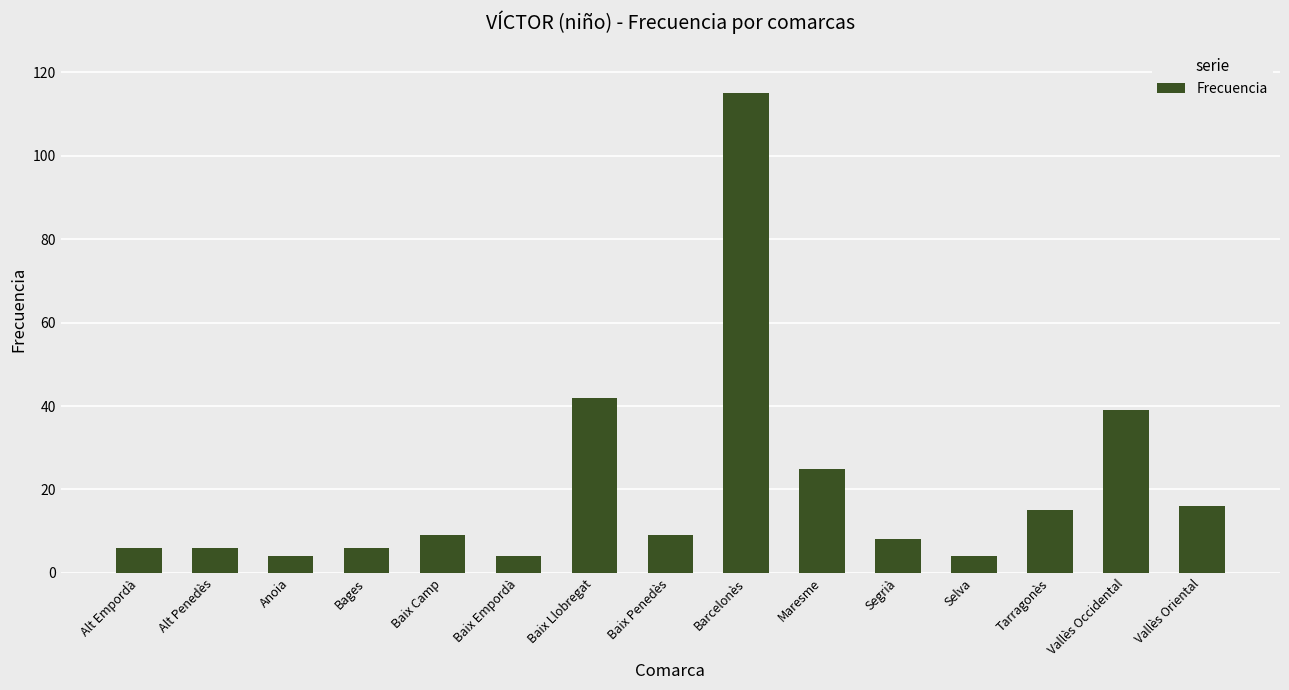

Which has a higher value, Barcelonès or Selva?

Barcelonès